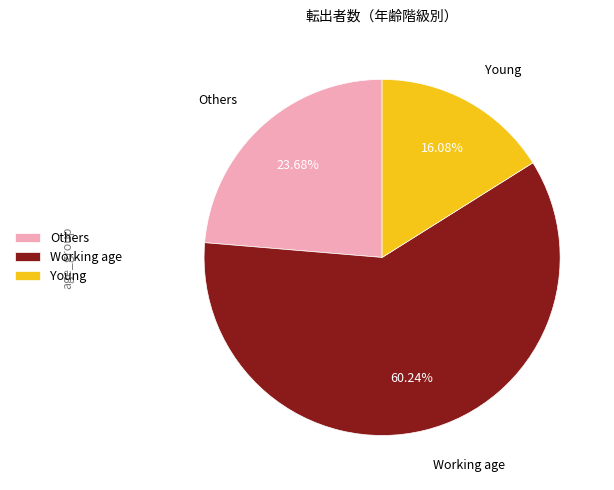

To the nearest percent, what is the difference between the largest and smallest slice percentages?

44%